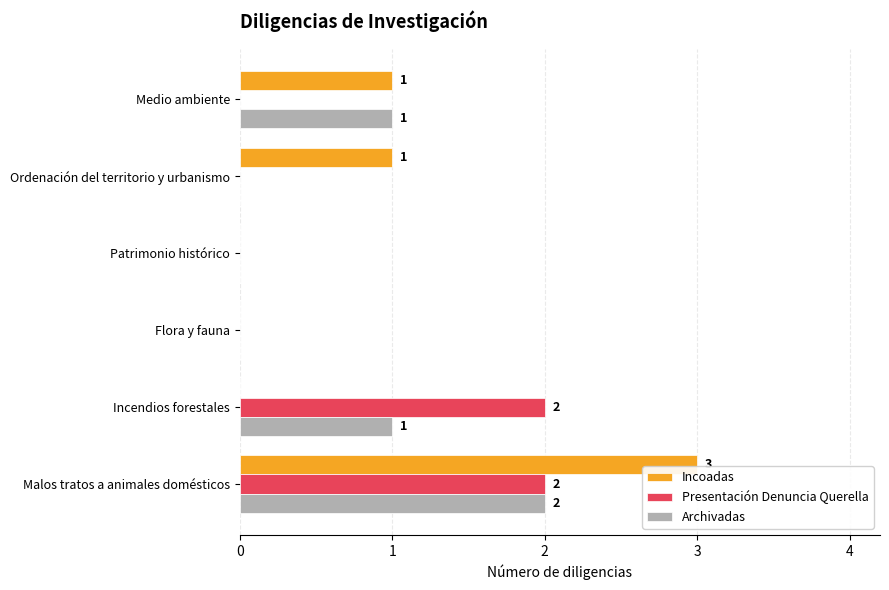

Which series changed the most between Patrimonio histórico and Incendios forestales?

Presentación Denuncia Querella